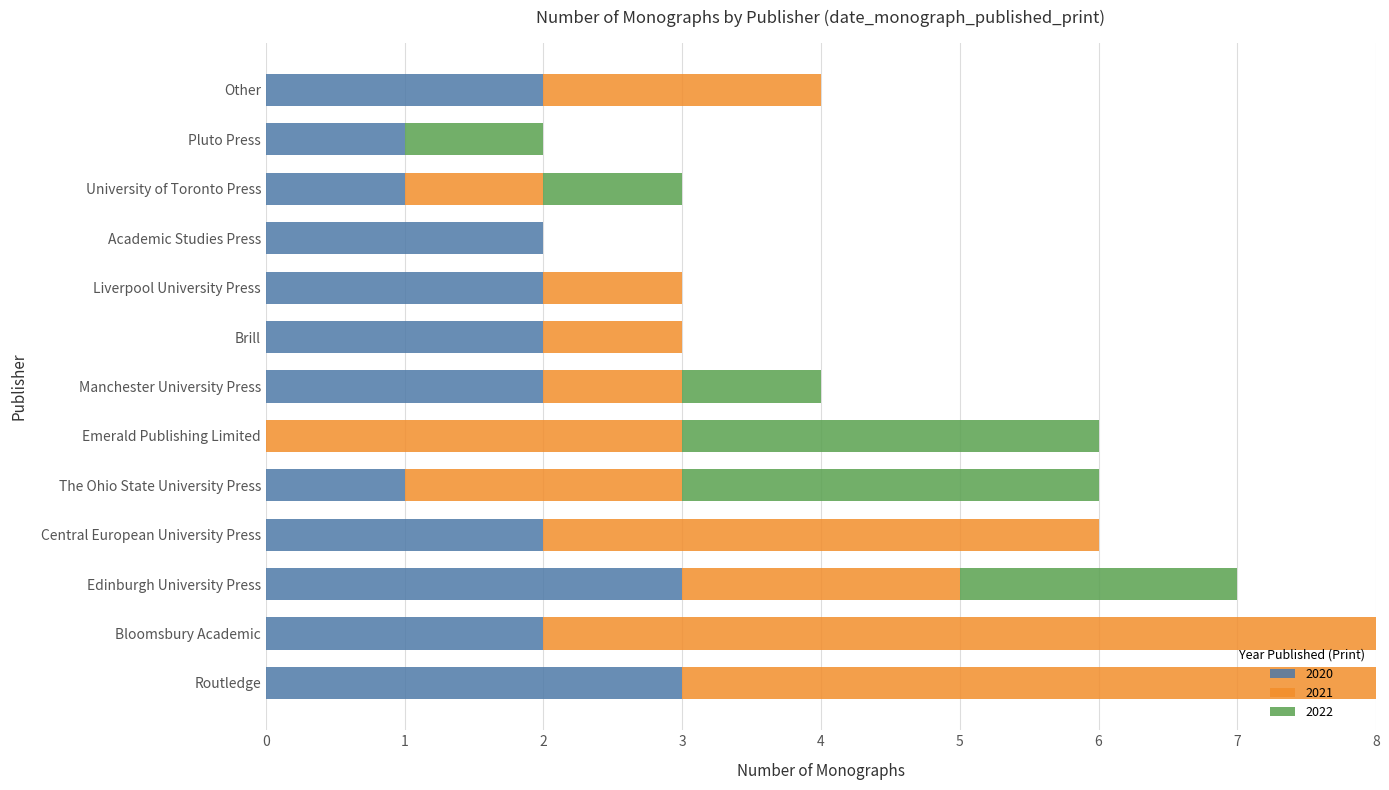

What is the sum of the 2020 values at Bloomsbury Academic and Brill?

4